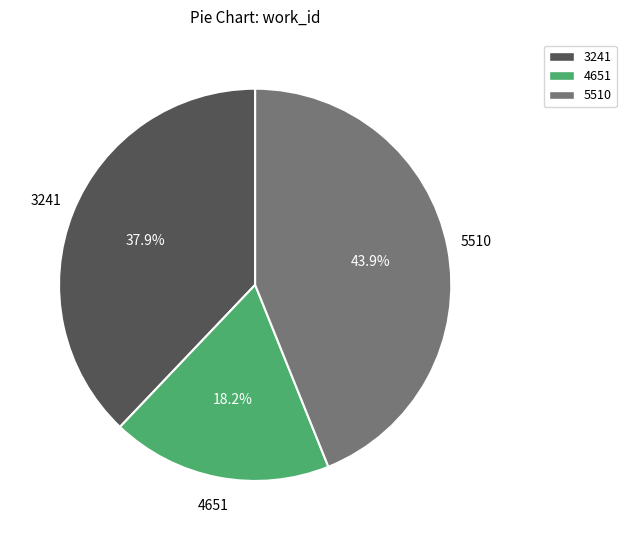

To the nearest percent, what is the average slice percentage?

33%